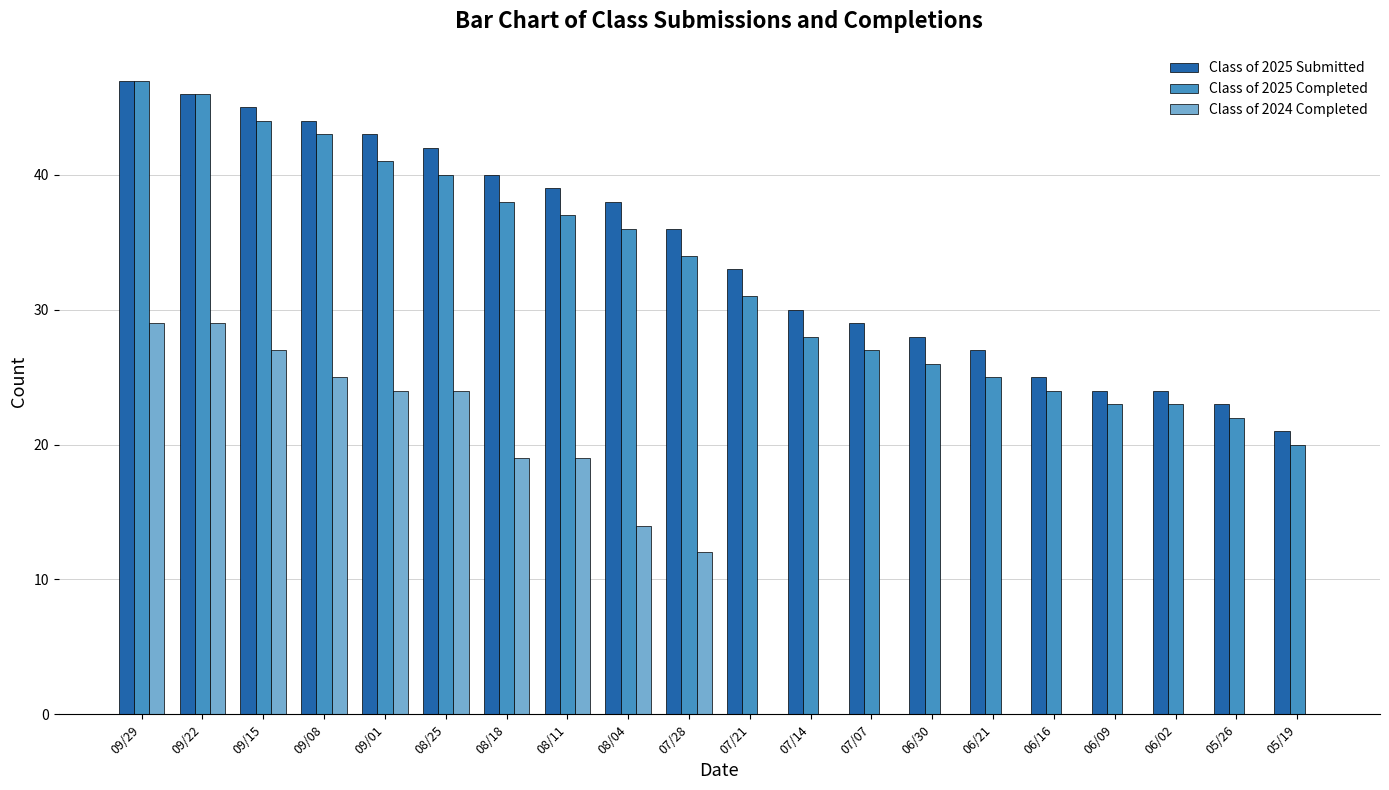

Count the number of categories in the chart.

20